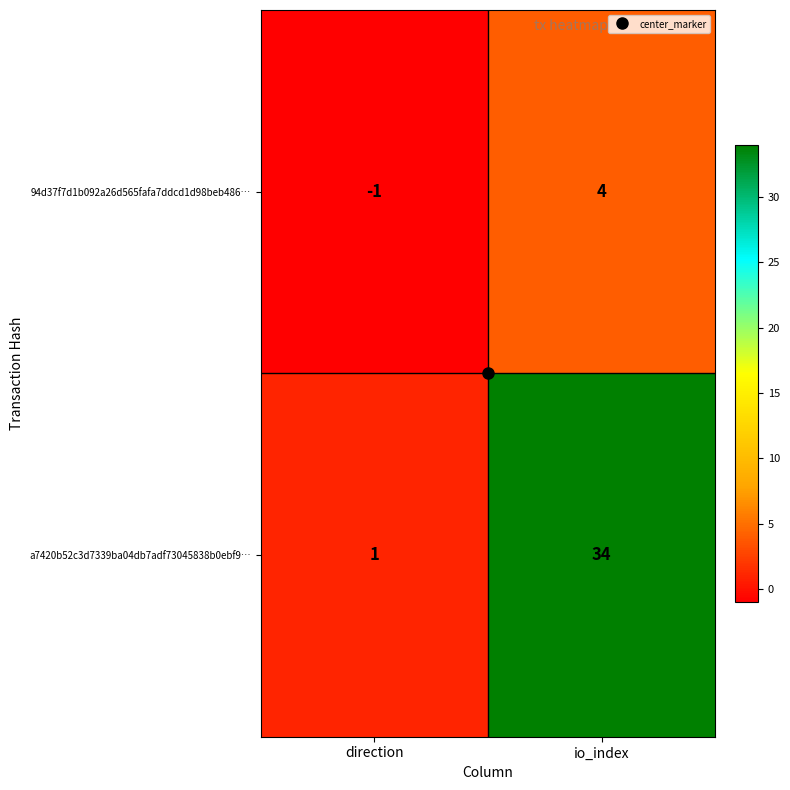

Rank the series by their average value, from lowest to highest.

94d37f7d1b092a26d565fafa7ddcd1d98beb486…, a7420b52c3d7339ba04db7adf73045838b0ebf9…